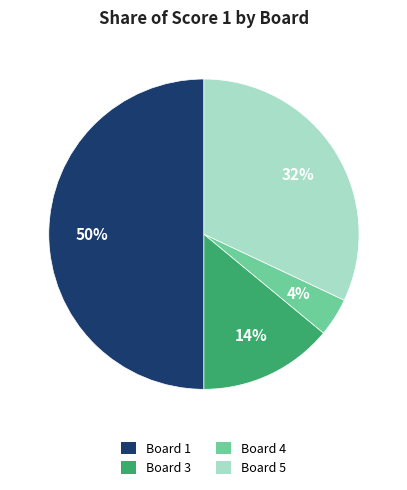

To the nearest percent, what is the average slice percentage?

25%